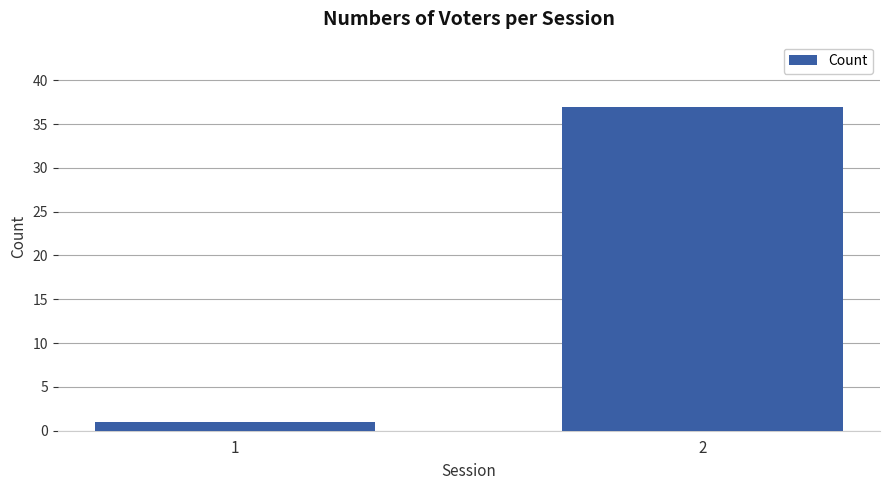

Reading right to left, what are all the values shown in this chart?

37	1